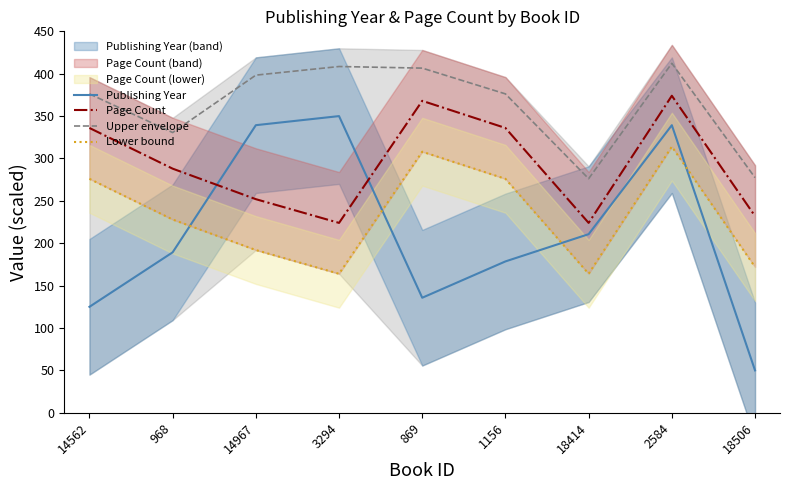

How many interior local peaks does the Page Count series have?

2